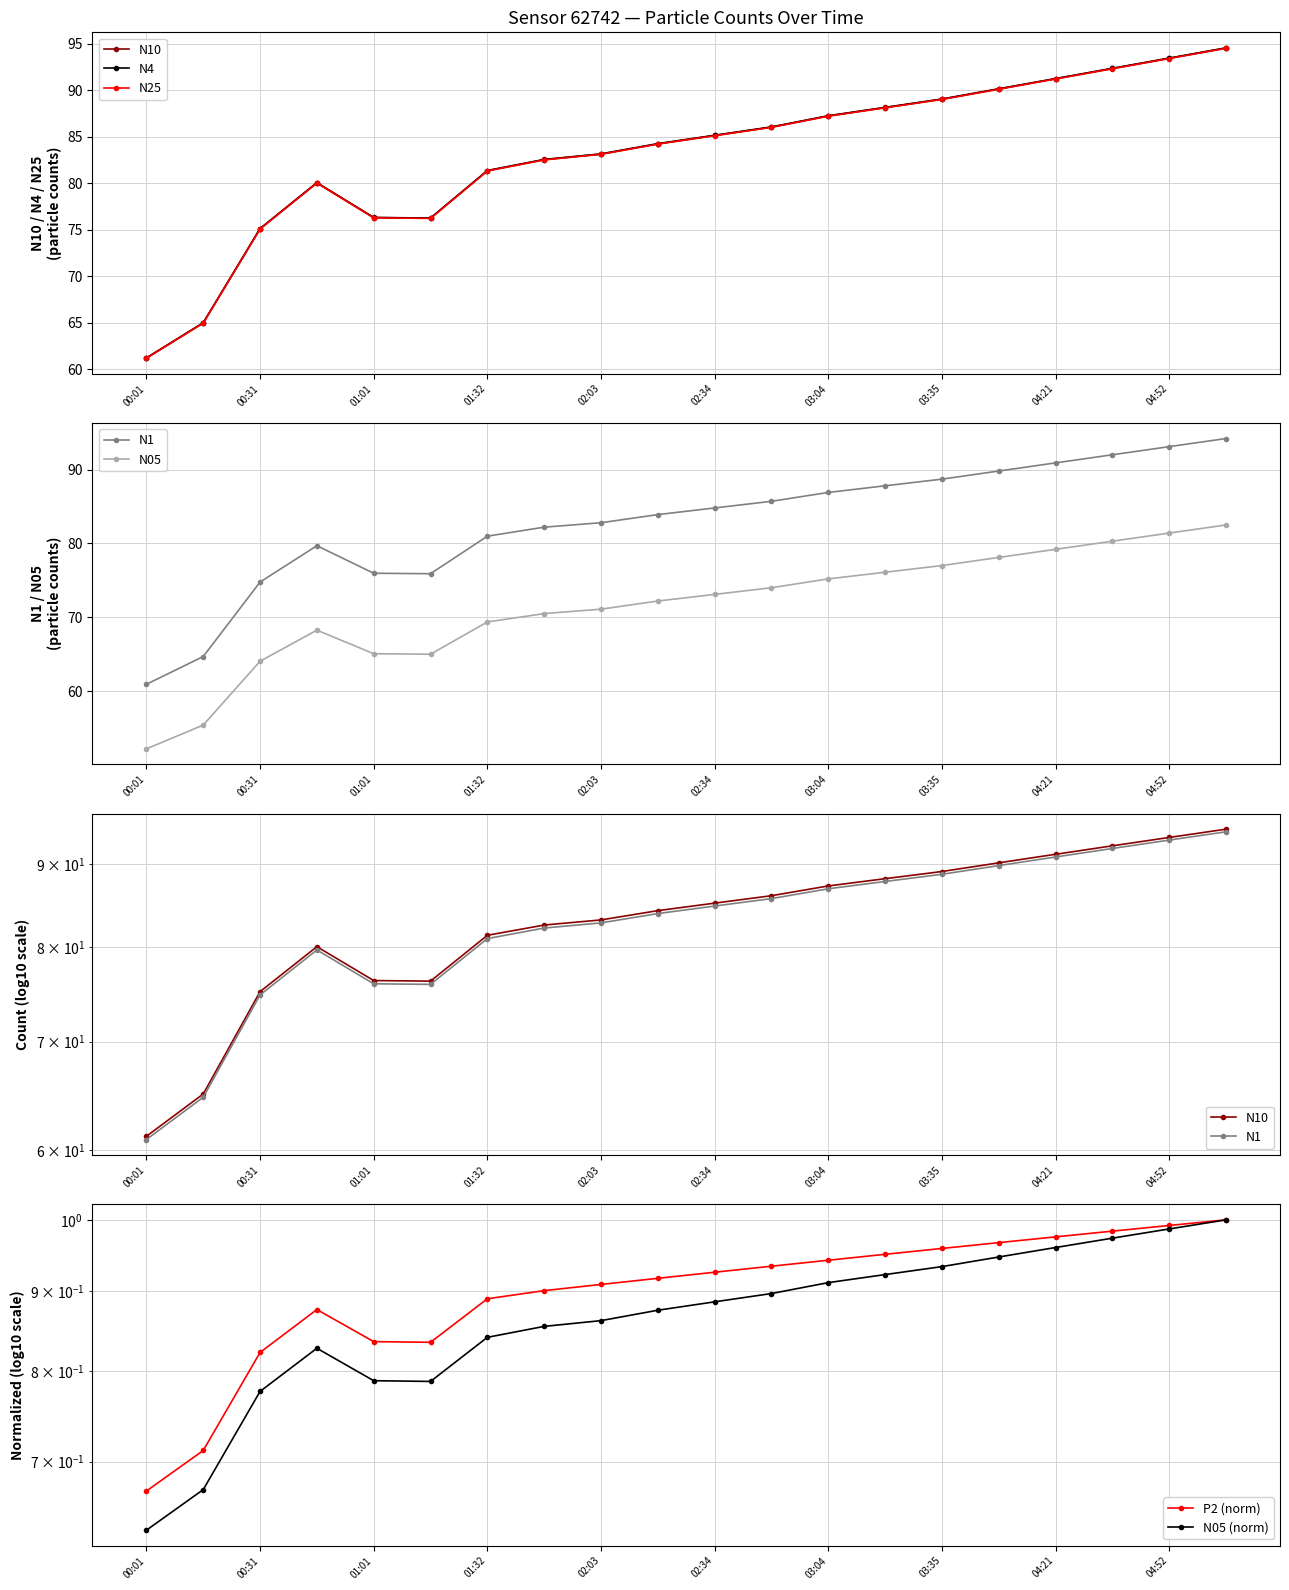

What is the sum of the N10 values at 01:48 and 05:08?

177.1